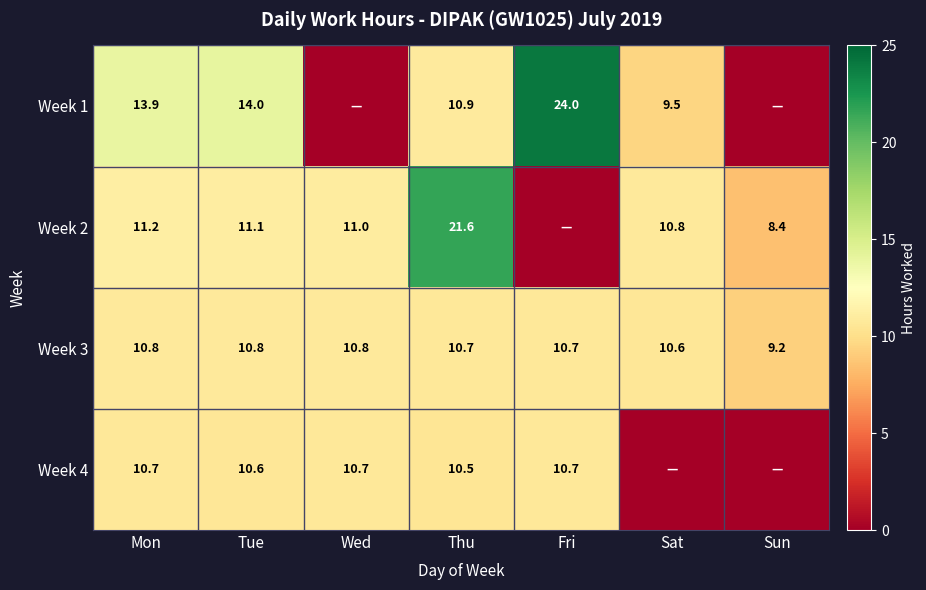

The value of Week 1 at Mon is 19.7. True or false?

False